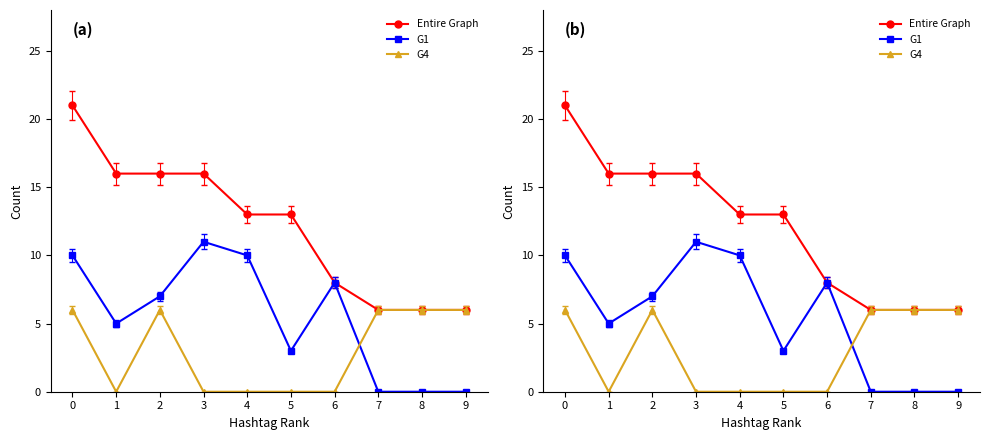

What are all the series names shown in the legend?

Entire Graph, G1, G4